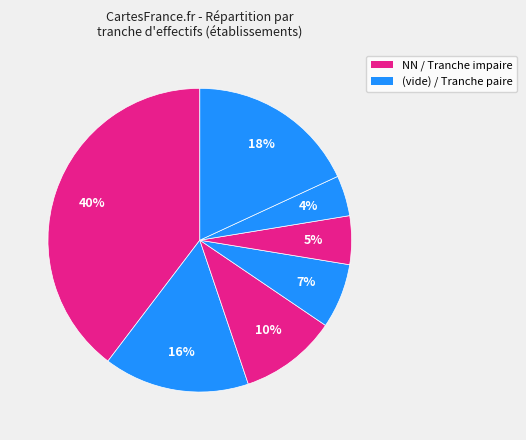

How many segments does this pie chart have?

7